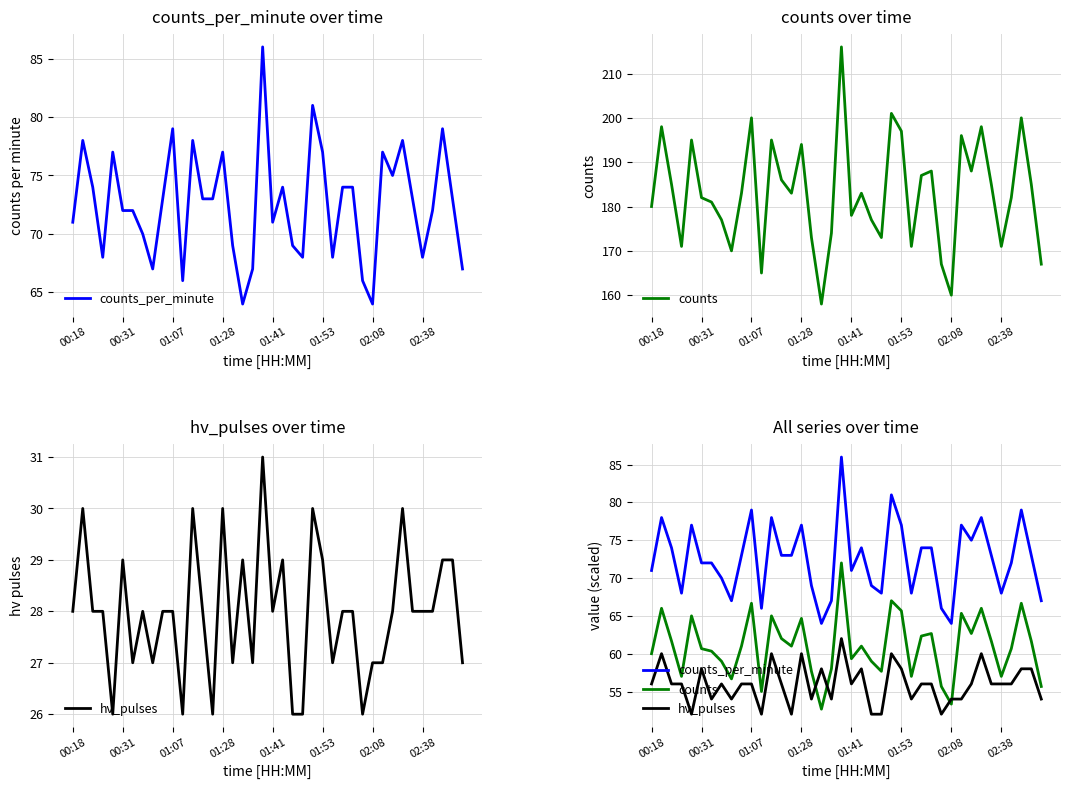

What is the sum of the counts_per_minute values at 00:18 and 26?

139.0